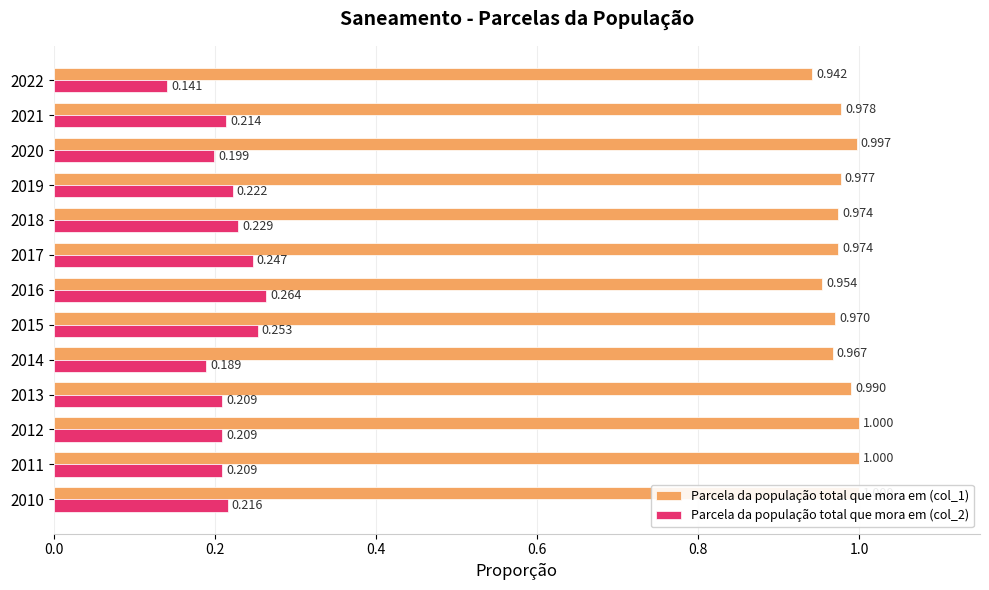

Reading left to right, list all the values displayed in this chart.

Parcela da população total que mora em (col_1): 1.0	1.0	1.0	1.0	1.0	1.0	1.0	1.0	1.0	1.0	1.0	1.0	0.9
Parcela da população total que mora em (col_2): 0.2	0.2	0.2	0.2	0.2	0.3	0.3	0.2	0.2	0.2	0.2	0.2	0.1